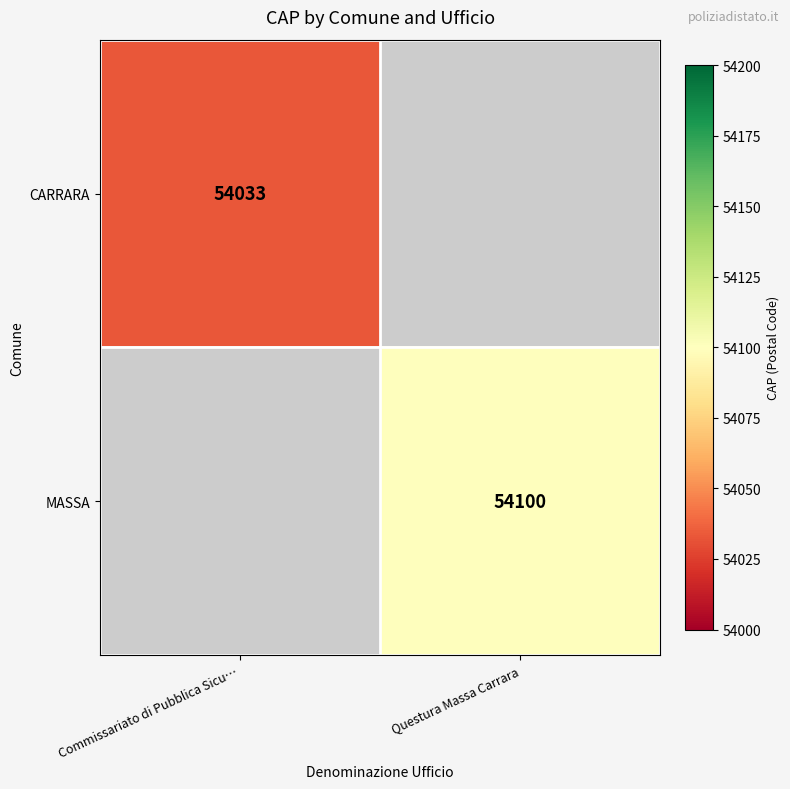

At how many categories does at least one series exceed 43147?

2